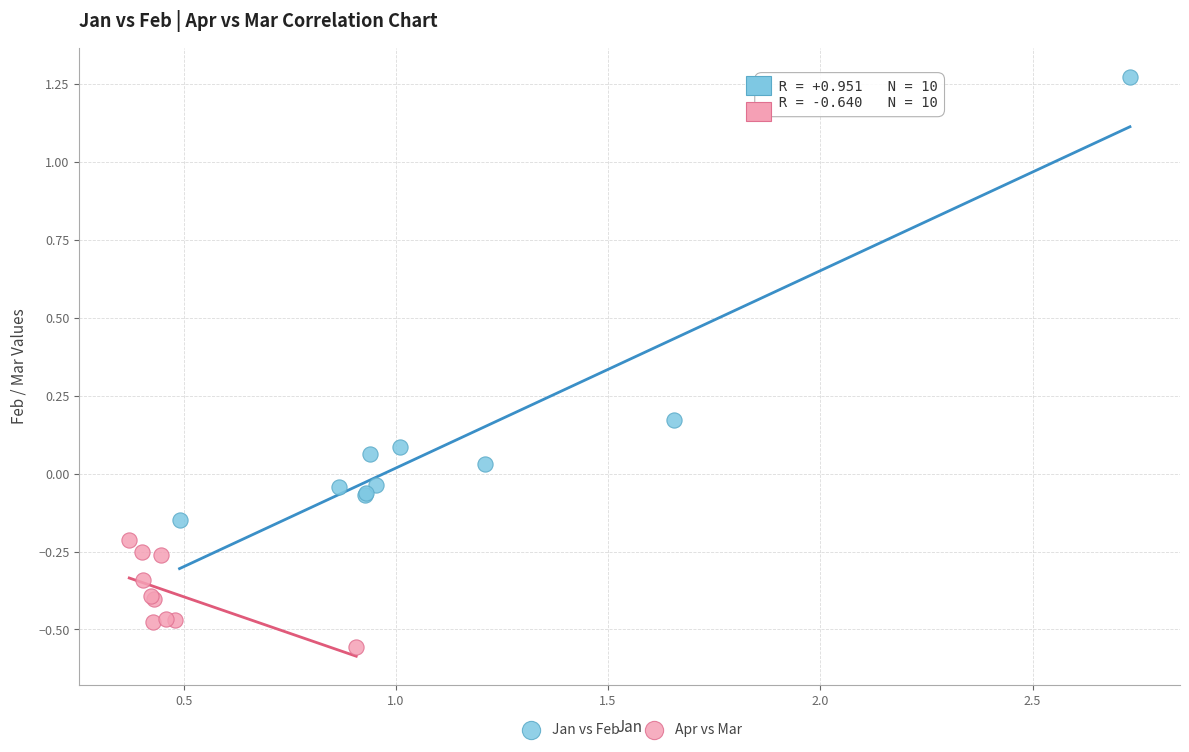

Which series contains the lowest Y value?

Apr vs Mar